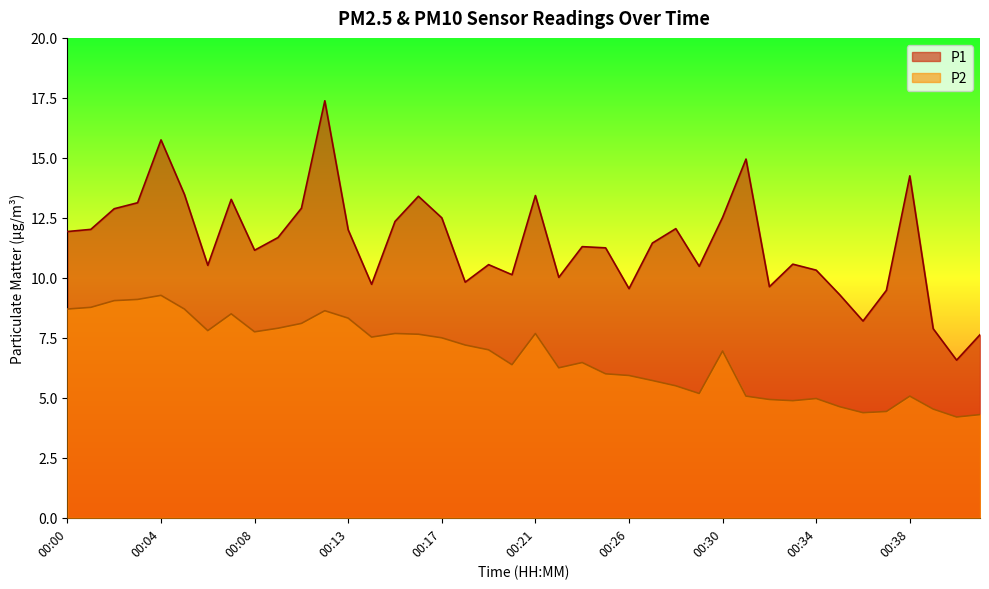

Reading left to right, transcribe all the data shown in this chart.

P1: 00:00=11.9	00:01=12.0	00:02=12.9	00:03=13.1	00:04=15.8	00:05=13.5	00:06=10.5	00:07=13.3	00:08=11.2	00:09=11.7	00:11=12.9	00:12=17.4	00:13=12.0	00:14=9.7	00:15=12.3	00:16=13.4	00:17=12.5	00:18=9.8	00:19=10.6	00:20=10.1	00:21=13.4	00:23=10.0	00:24=11.3	00:25=11.2	00:26=9.6	00:27=11.4	00:28=12.1	00:29=10.5	00:30=12.5	00:31=14.9	00:32=9.6	00:33=10.6	00:34=10.3	00:35=9.3	00:36=8.2	00:37=9.5	00:38=14.2	00:39=7.9	00:41=6.6	00:42=7.6
P2: 00:00=8.7	00:01=8.8	00:02=9.1	00:03=9.1	00:04=9.3	00:05=8.7	00:06=7.8	00:07=8.5	00:08=7.8	00:09=7.9	00:11=8.1	00:12=8.6	00:13=8.3	00:14=7.5	00:15=7.7	00:16=7.7	00:17=7.5	00:18=7.2	00:19=7.0	00:20=6.4	00:21=7.7	00:23=6.2	00:24=6.5	00:25=6.0	00:26=5.9	00:27=5.7	00:28=5.5	00:29=5.2	00:30=7.0	00:31=5.1	00:32=4.9	00:33=4.9	00:34=5.0	00:35=4.6	00:36=4.4	00:37=4.4	00:38=5.1	00:39=4.5	00:41=4.2	00:42=4.3